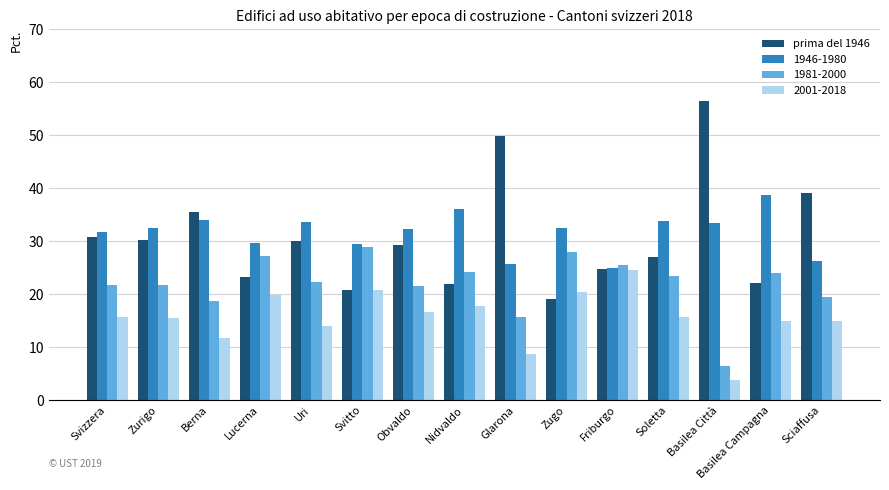

List the series in order of their peak value, highest first.

prima del 1946, 1946-1980, 1981-2000, 2001-2018